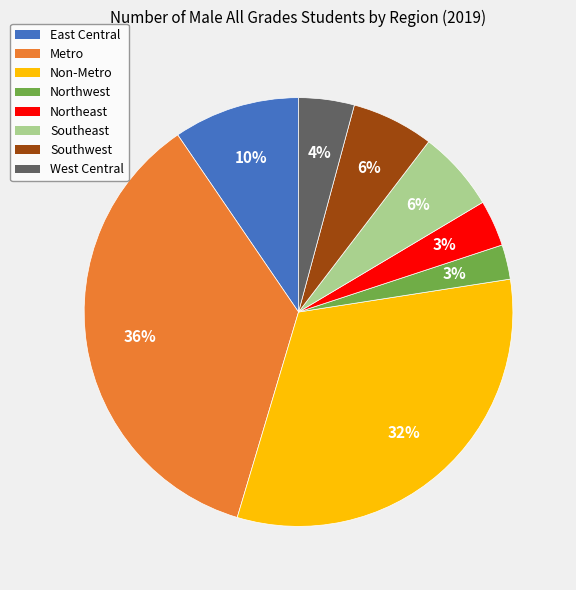

How many slices are in this pie chart?

8